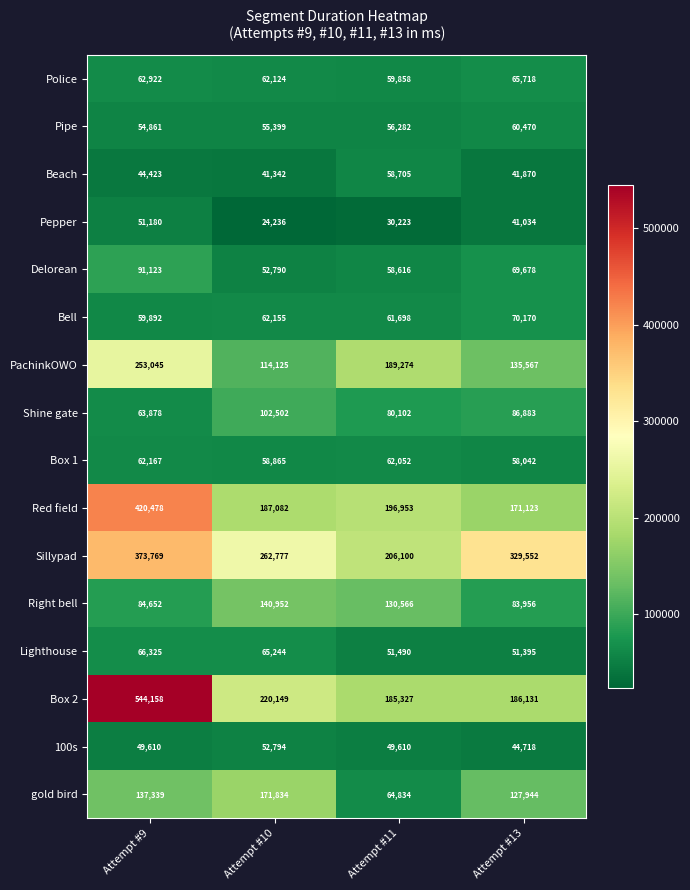

How many Pepper values are between 30223 and 51180?

3